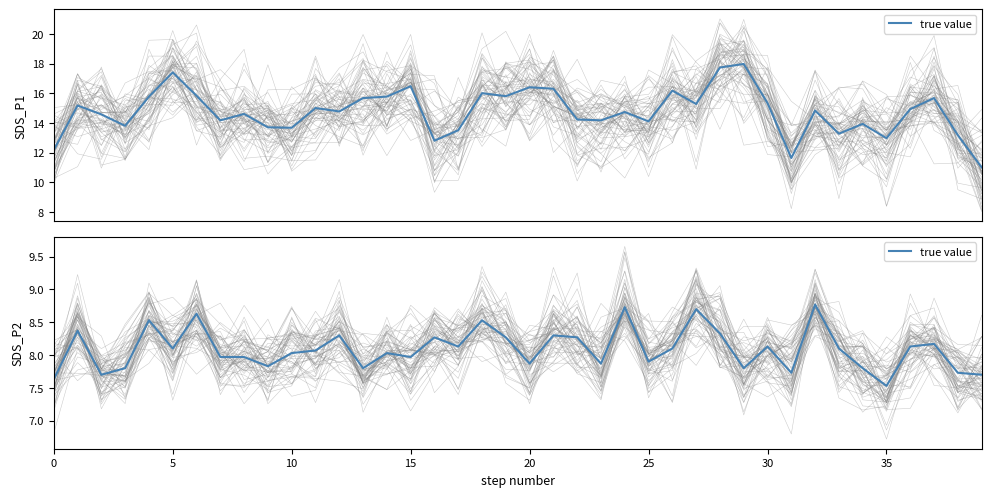

Between 38 and 14, which is larger?

14